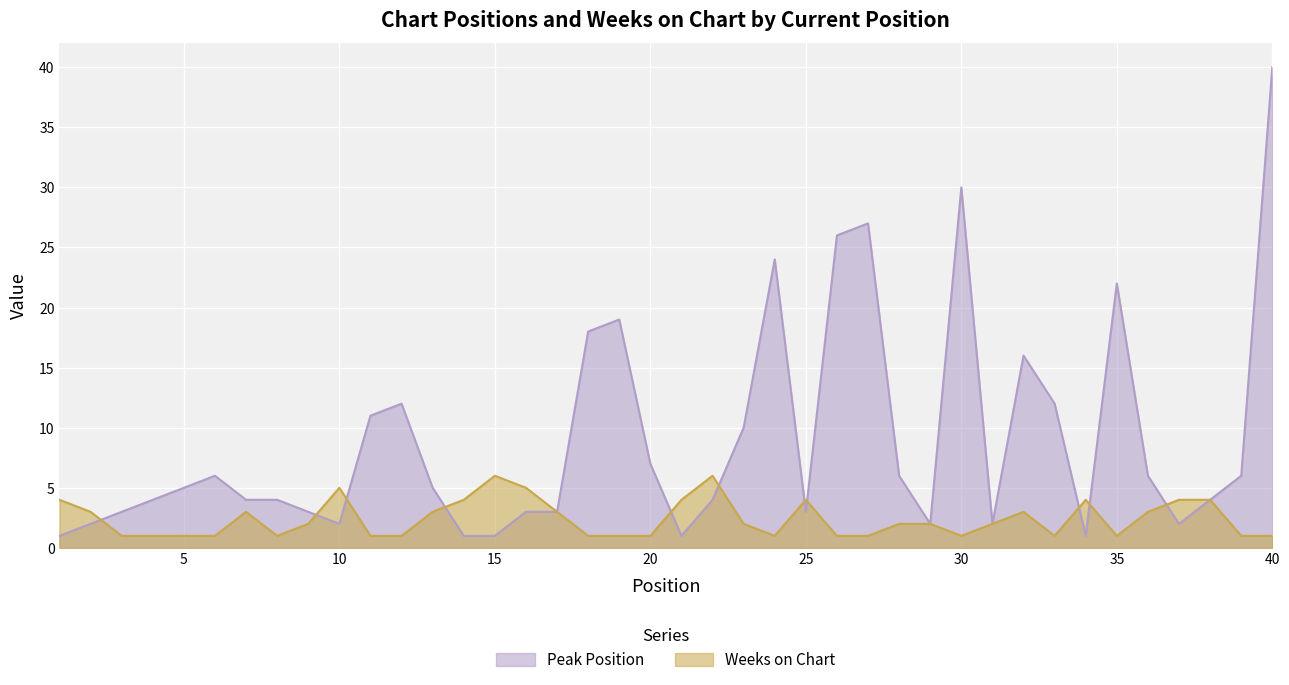

Is the value of Weeks on Chart at 19 greater than the value of Peak Position at 35?

No